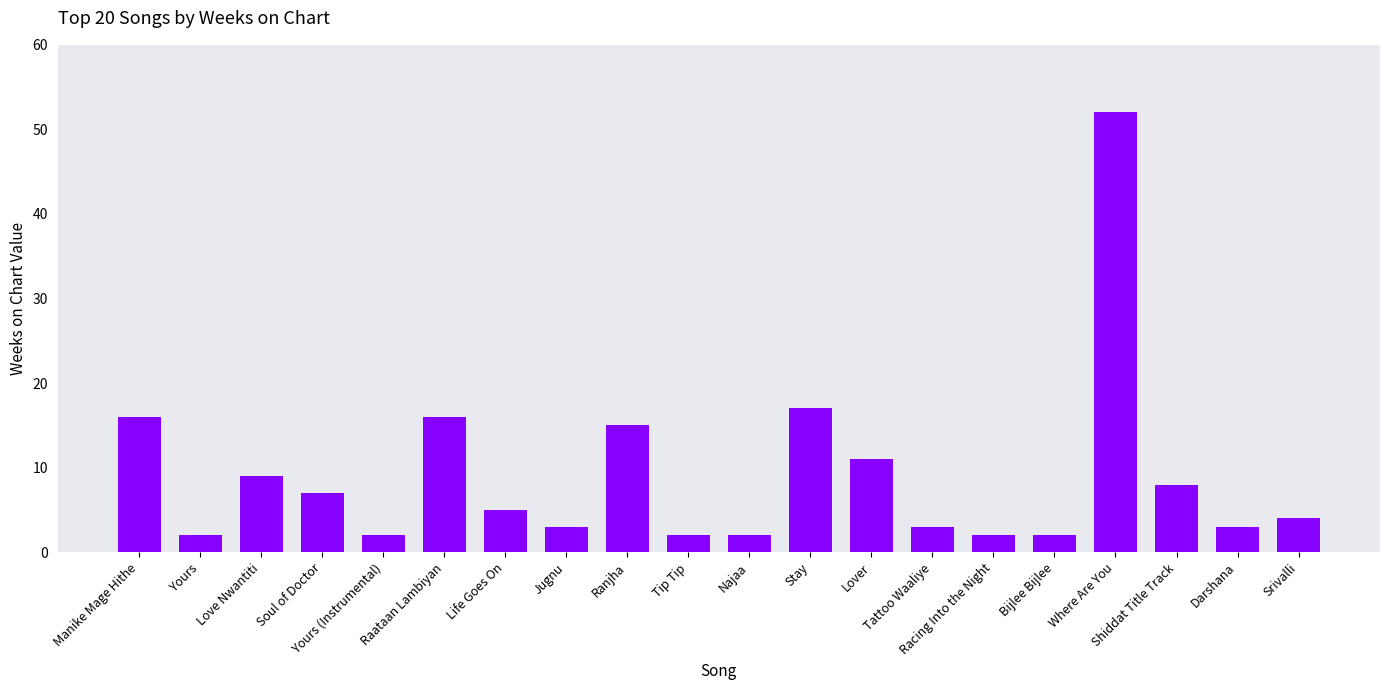

What is the greatest value displayed?

52